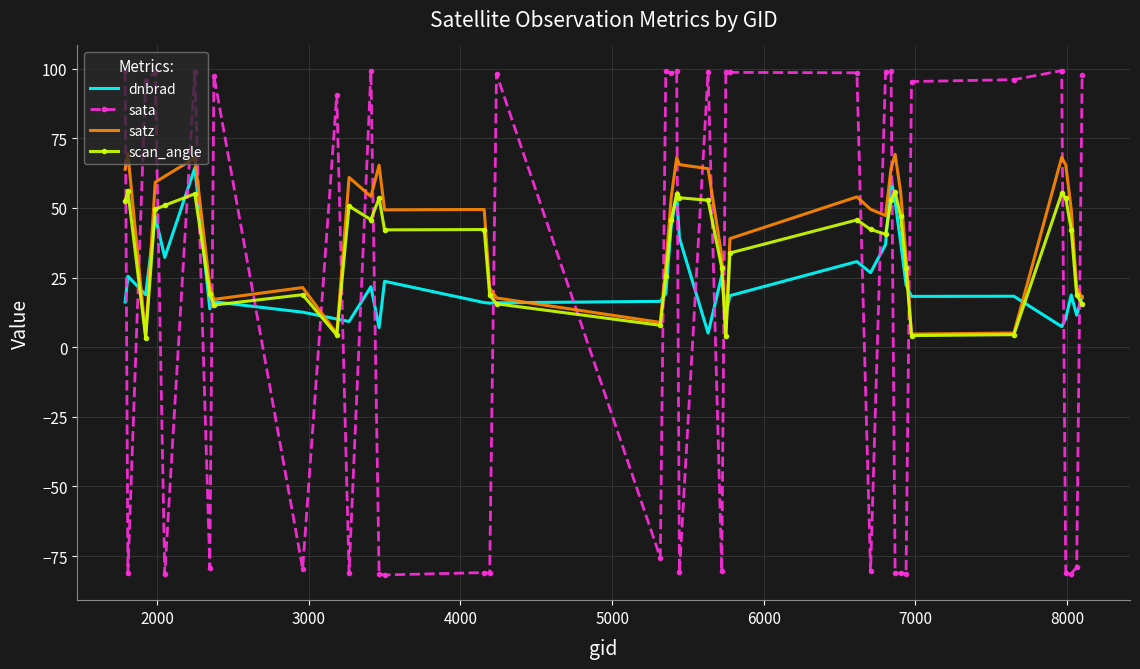

What is the sum of all satz values?

1679.8